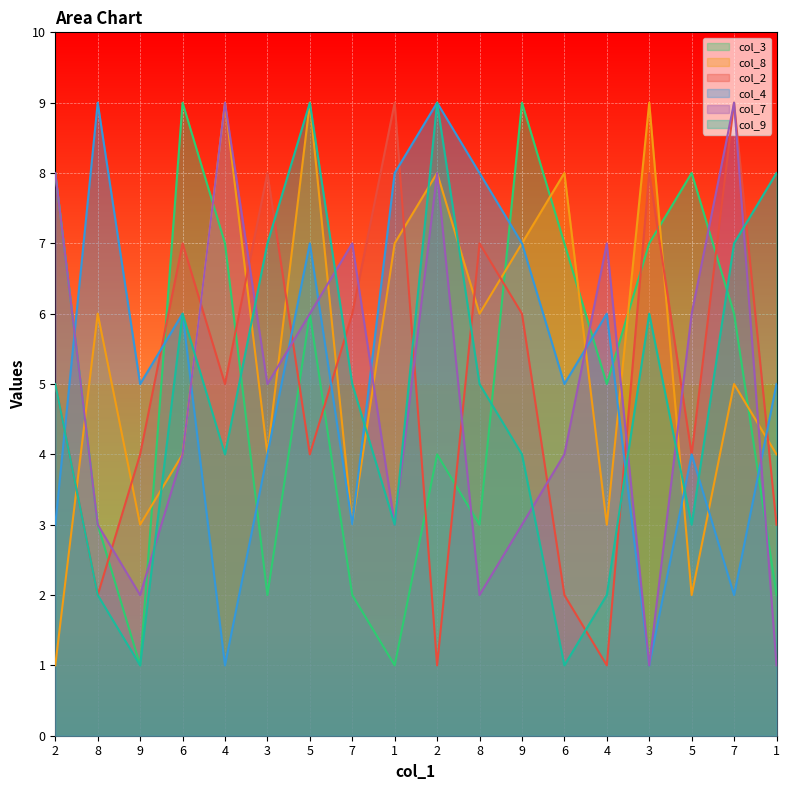

At which category does col_3 reach its first local valley?

9